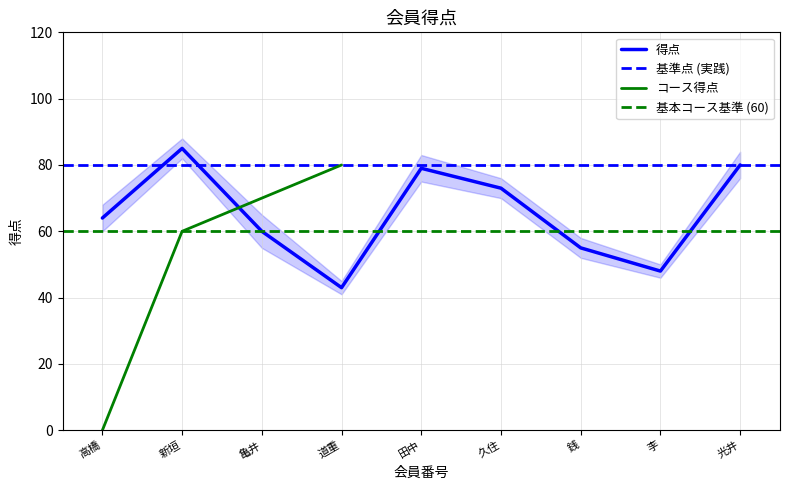

Reading left to right, extract all data points from this chart.

64	85	60	43	79	73	55	48	80